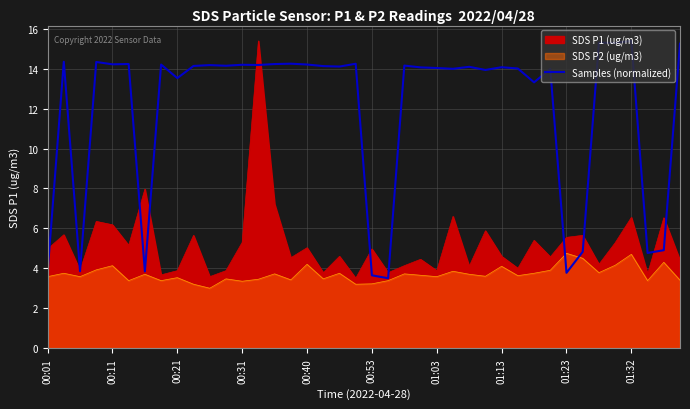

True or false: the data shows 2.0 at 01:03.

False